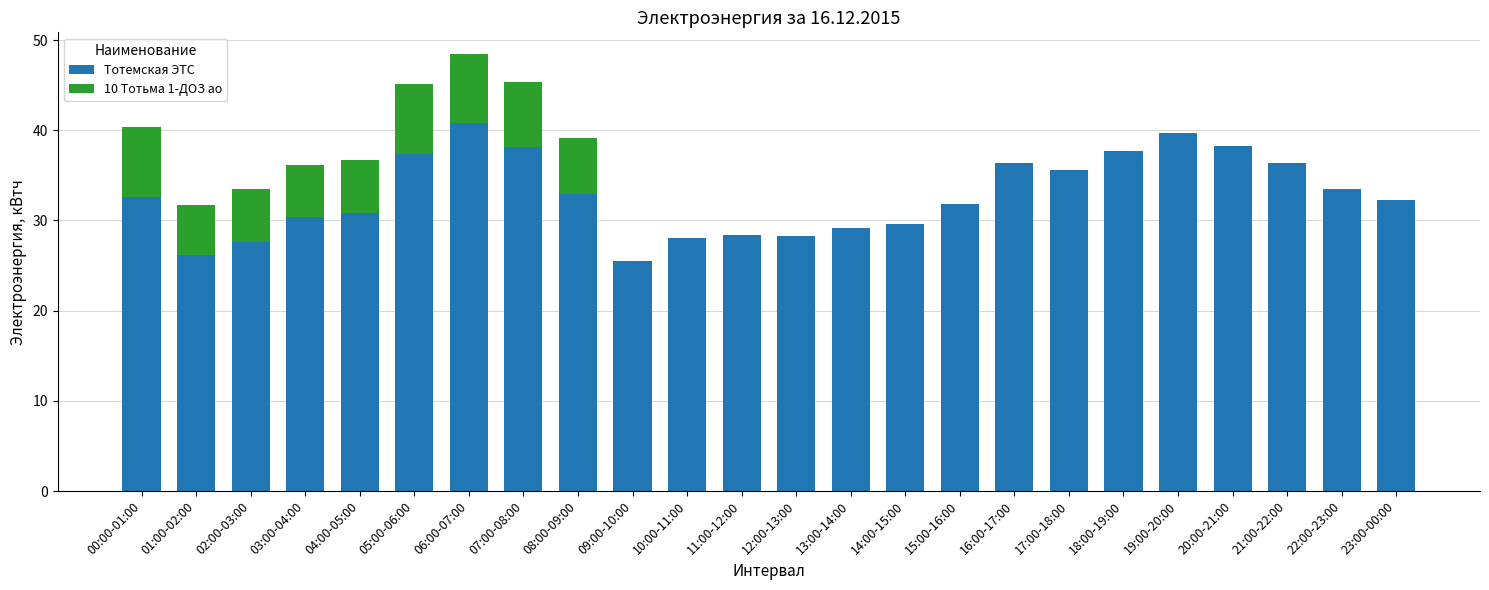

What is the maximum value for Тотемская ЭТС?

40.8